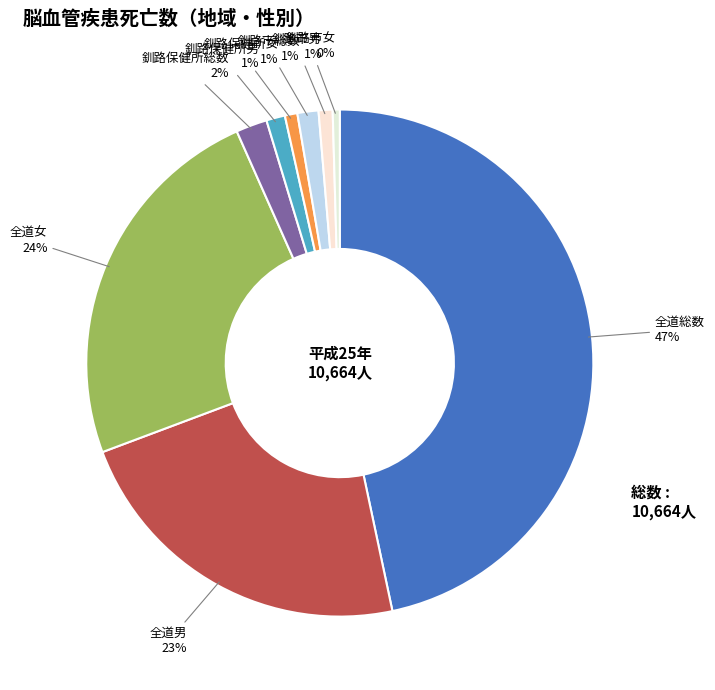

Count the number of slices in the pie.

9